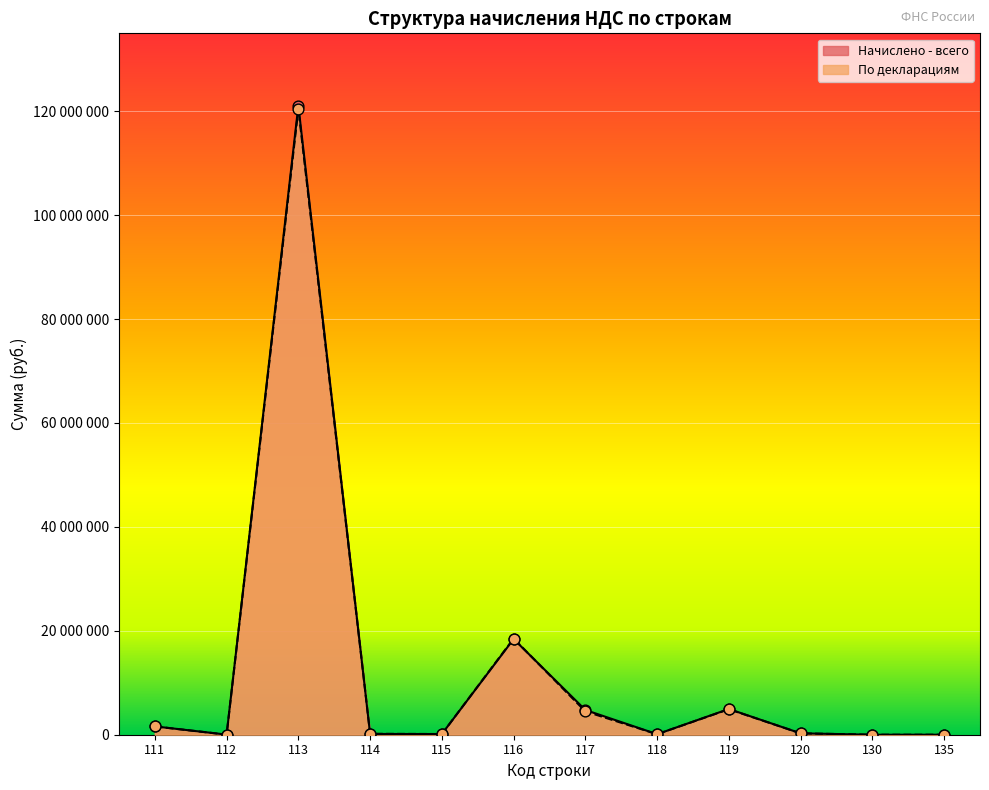

At how many categories does at least one series exceed 37385387?

1